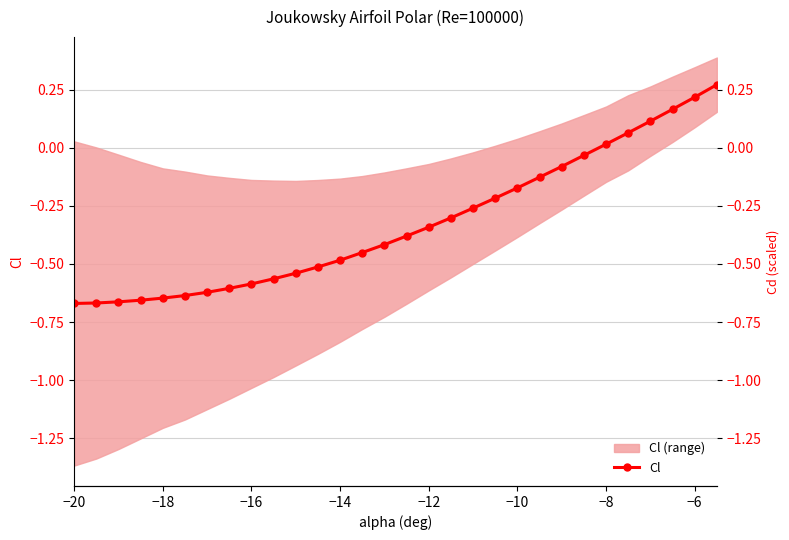

How many lines are shown in the chart?

1